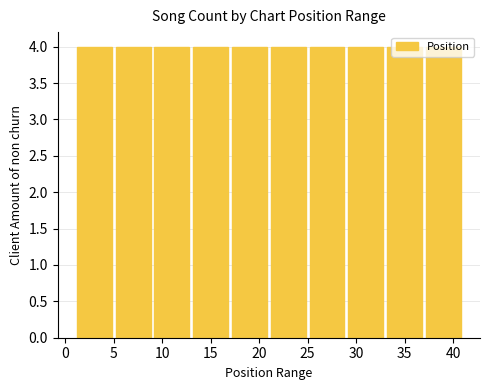

Reading left to right, transcribe this chart: for each bar, give the range it covers on the x-axis and its height. The values are not printed on the chart, so give them approximately, as read against the axis.

1 to 5: 4
5 to 9: 4
9 to 13: 4
13 to 17: 4
17 to 21: 4
21 to 25: 4
25 to 29: 4
29 to 33: 4
33 to 37: 4
37 to 41: 4